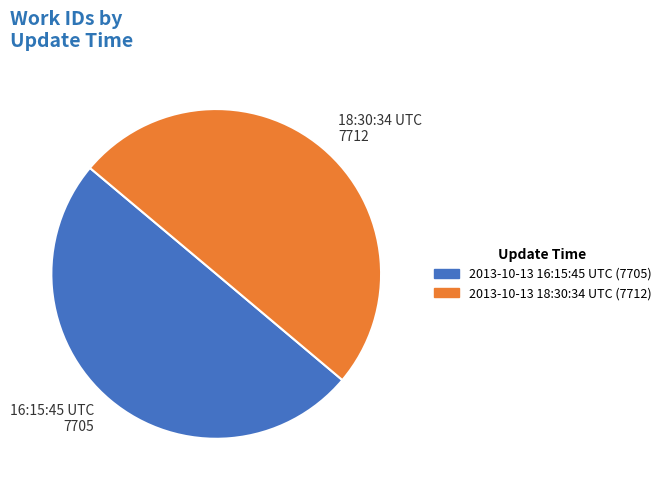

Is it true that 16:15:45 UTC 7705 is 50% of the pie?

True